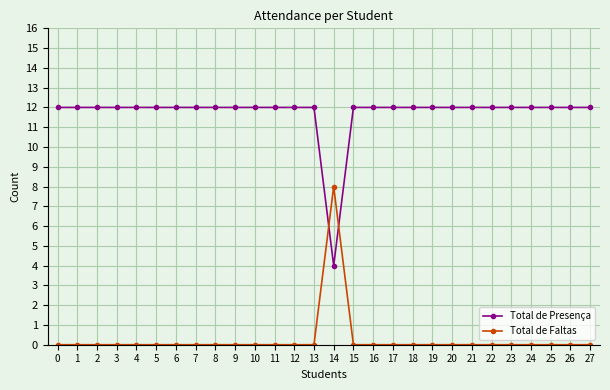

True or false: Total de Presença has a value of 12 at 5.

True